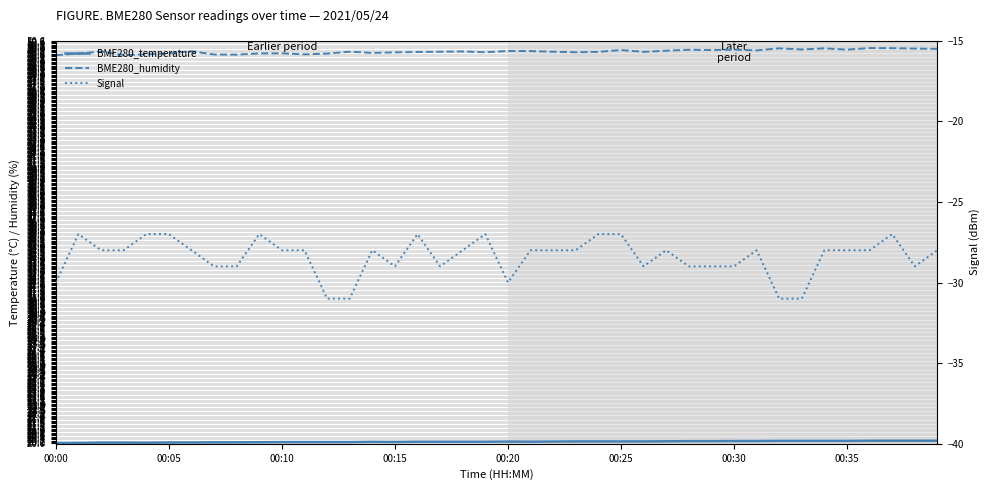

What is the maximum value for BME280_humidity?

50.0